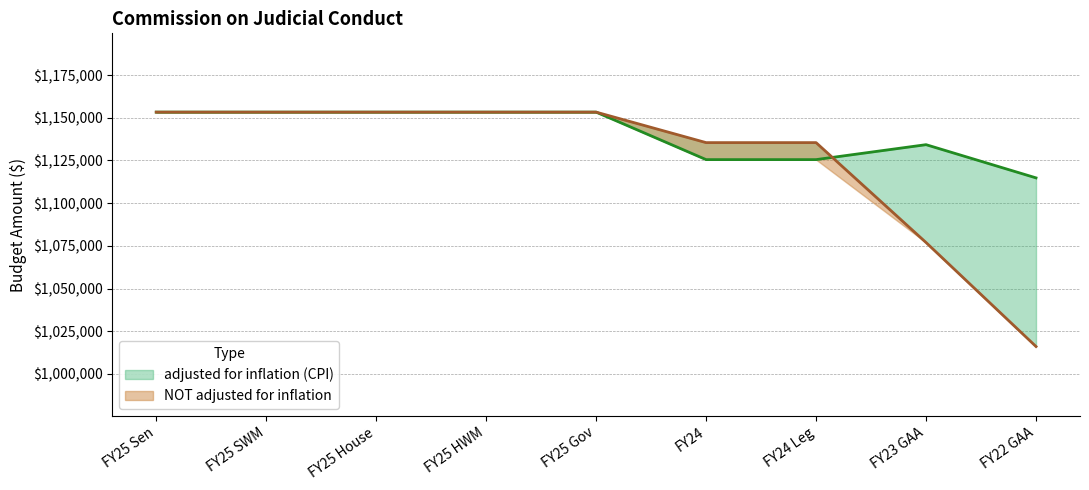

Reading left to right, list all the values displayed in this chart.

adjusted for inflation (CPI): 1153309	1153309	1153309	1153309	1153309	1125512	1125512	1134258	1114819
NOT adjusted for inflation: 1153309	1153309	1153309	1153309	1153309	1135462	1135462	1076974	1016096